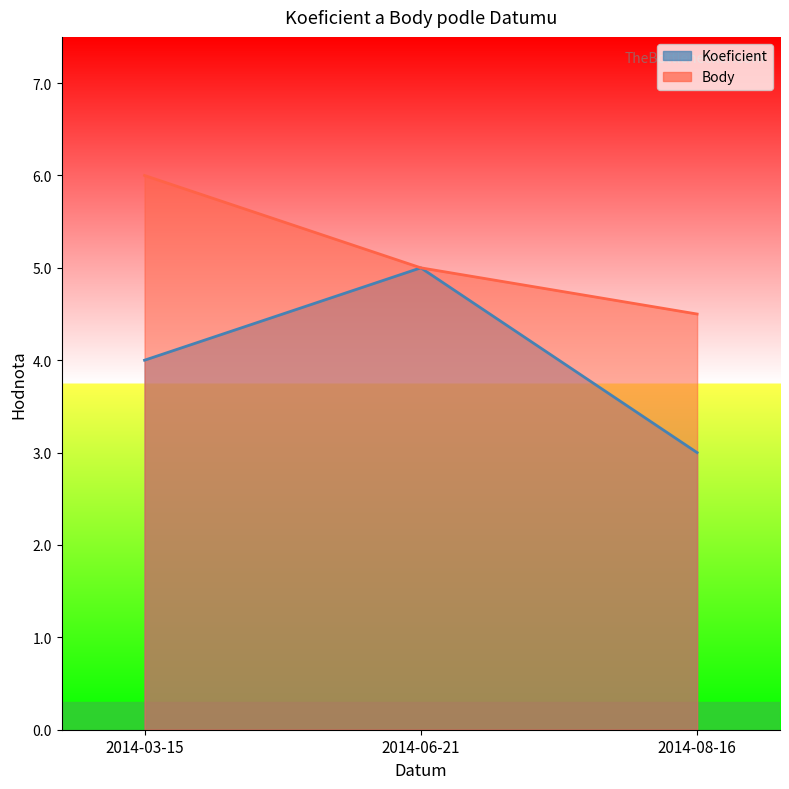

At which category is the sum across all series the highest?

2014-03-15